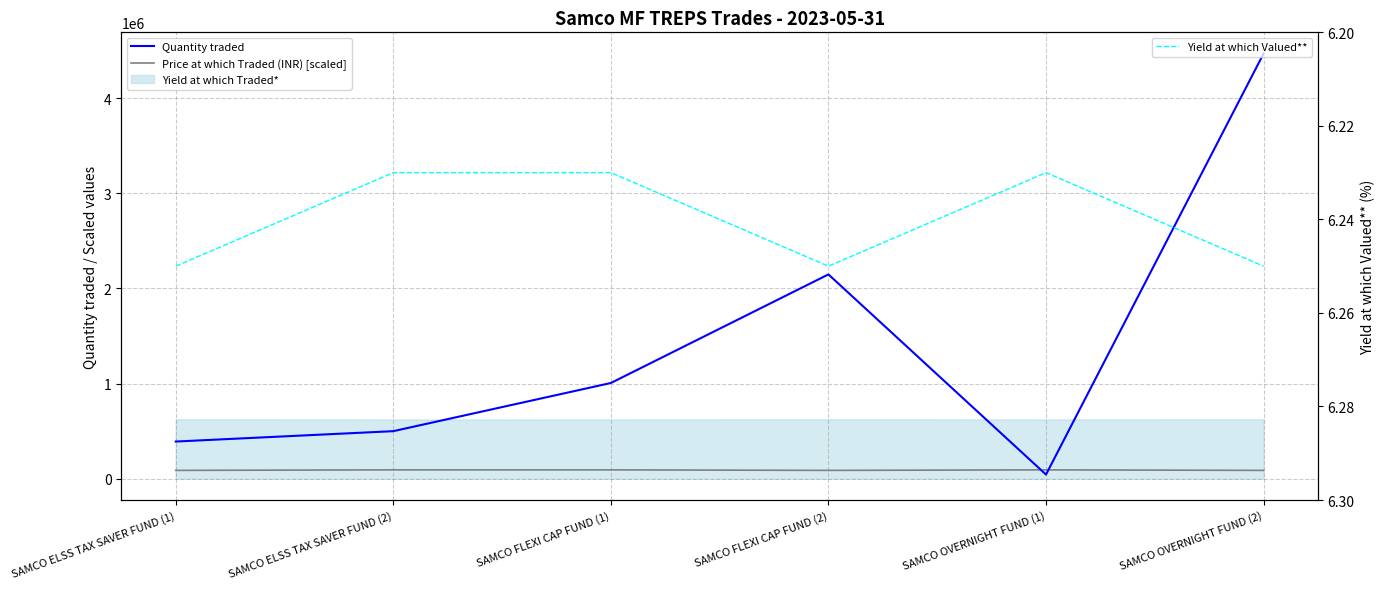

True or false: Quantity traded and Price at which Traded (INR) [scaled] intersect in this chart.

True